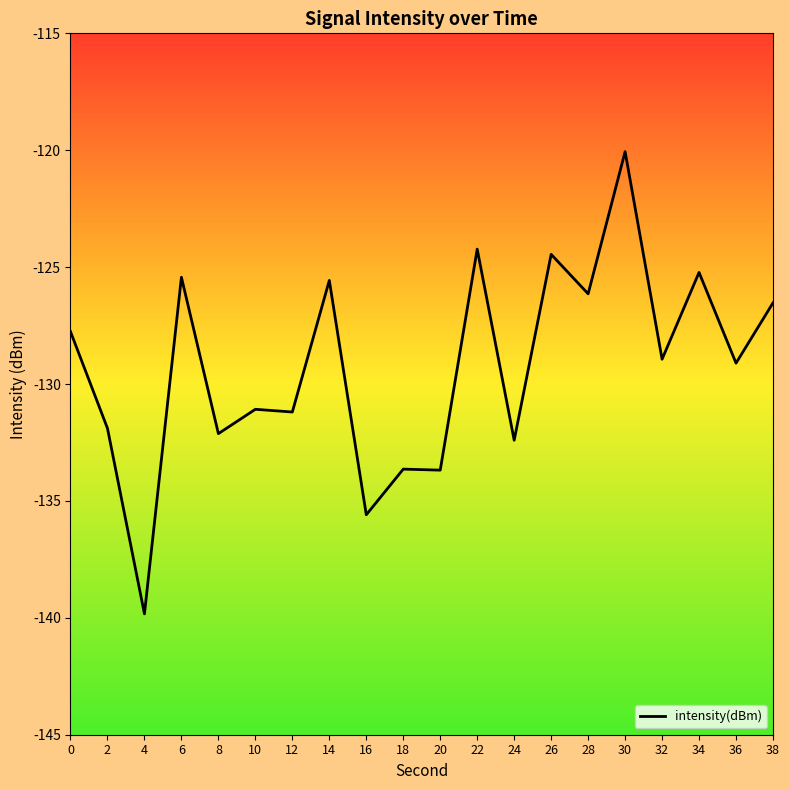

Which label corresponds to the largest value in the chart?

30